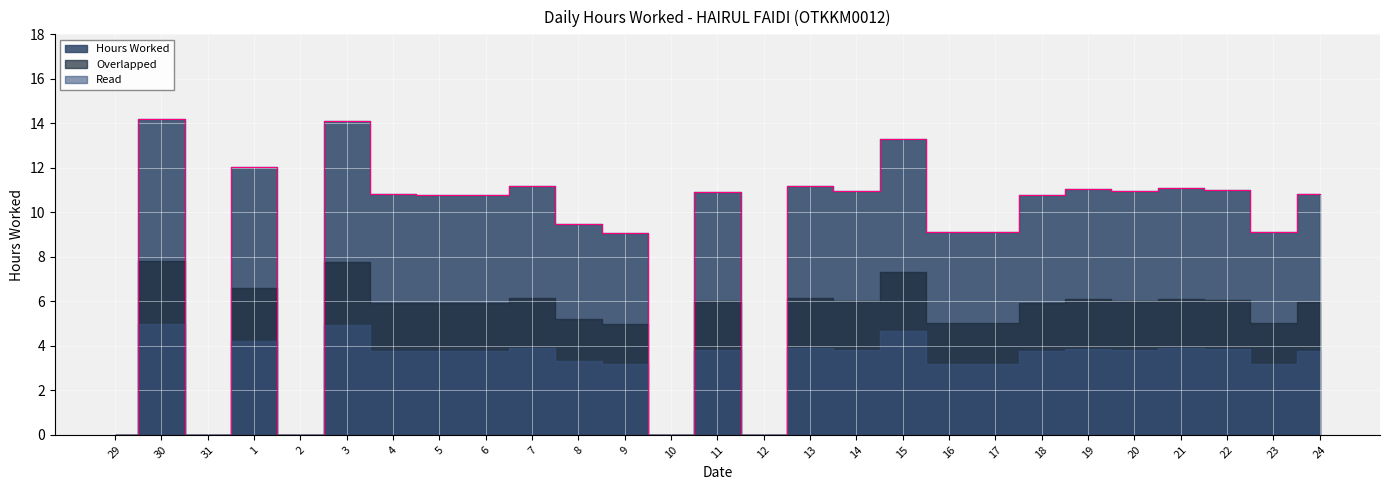

True or false: the data shows 10.8 at 18.

True